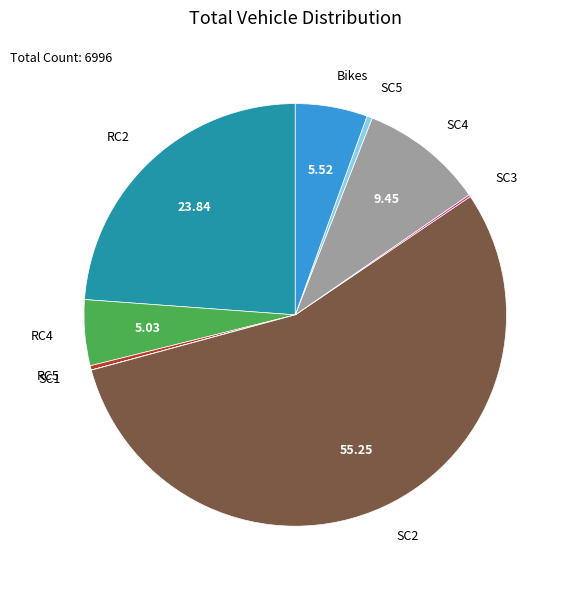

True or false: RC5 accounts for 11% of the total.

False